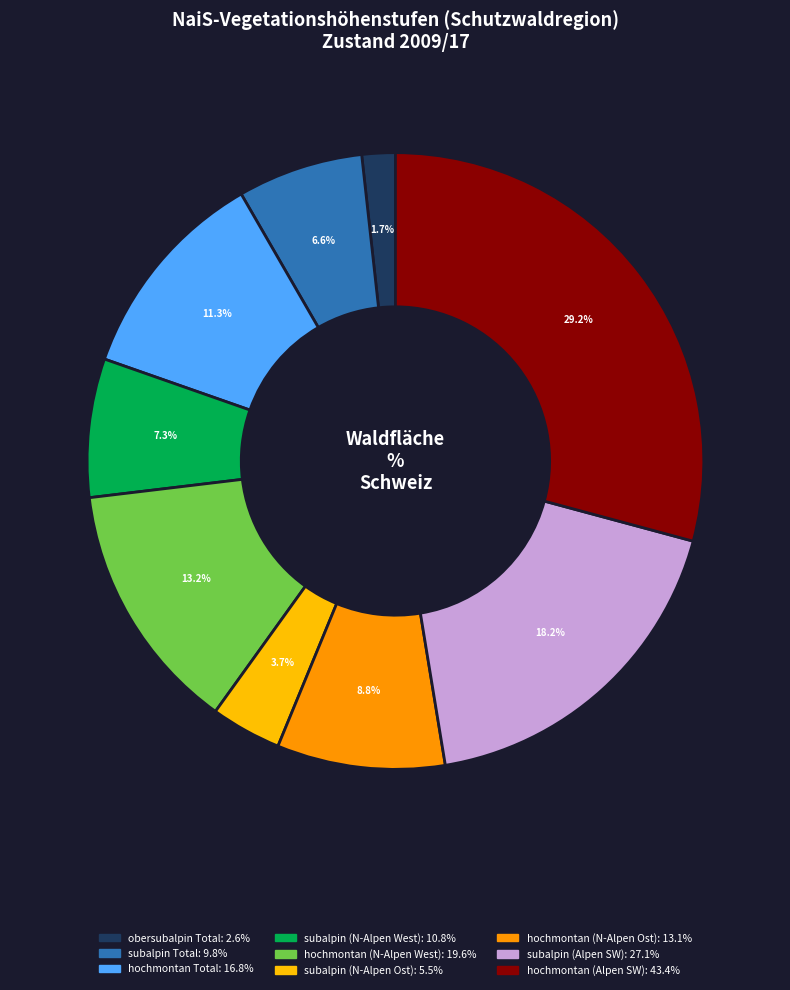

Is there any slice that represents more than half of the pie?

No